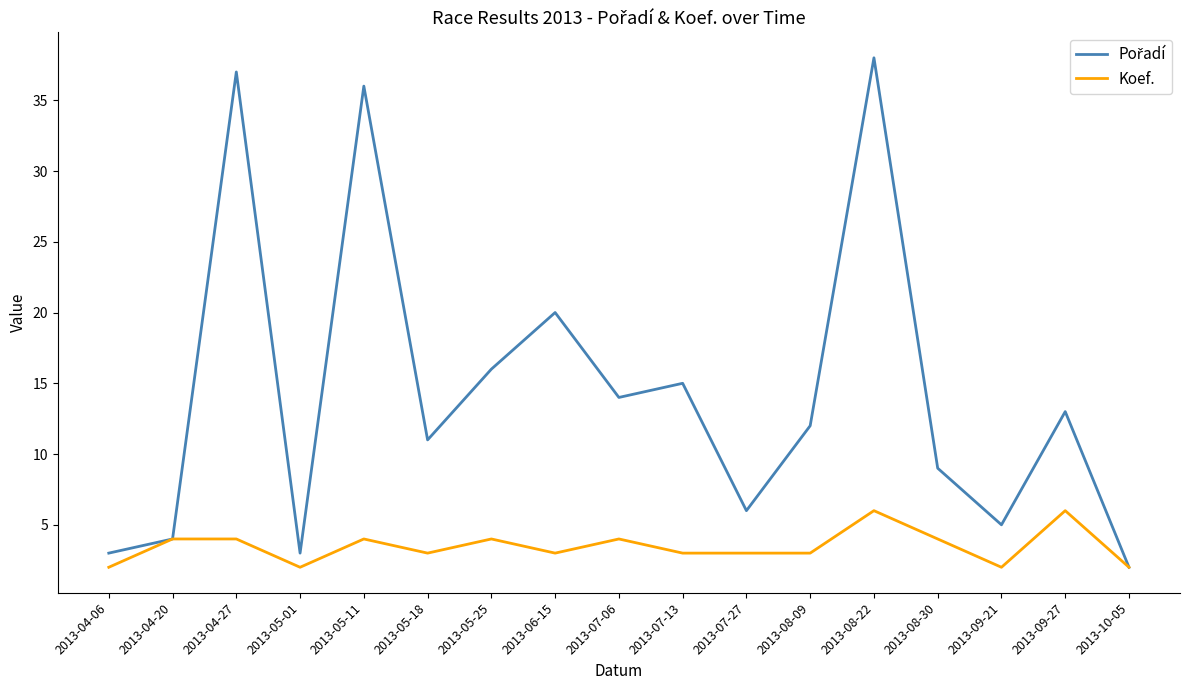

What is the maximum value for Koef.?

6